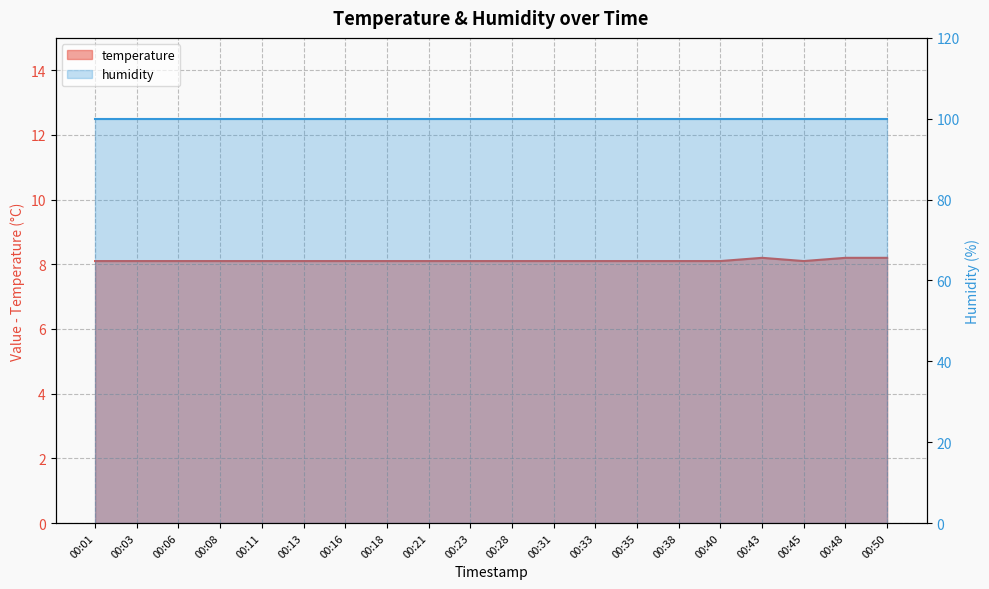

The value at 00:40 is 3.9. True or false?

False